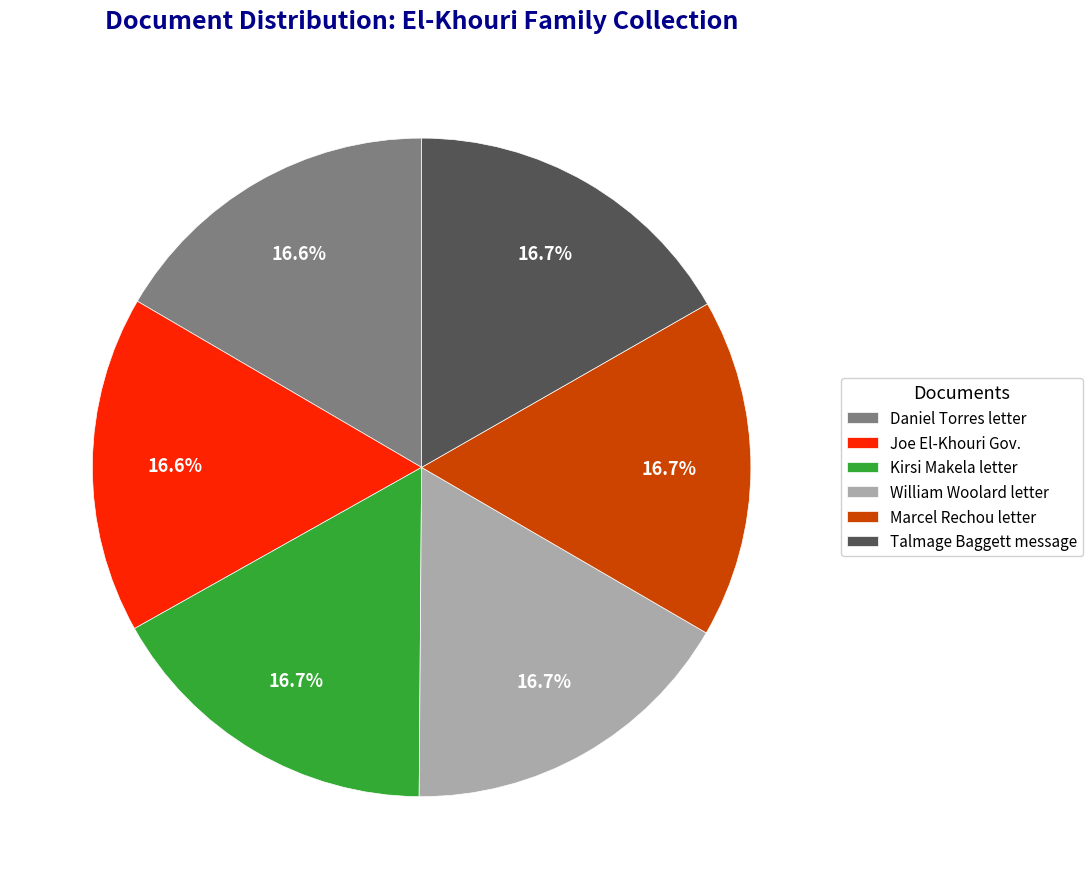

Is there any slice that represents more than half of the pie?

No